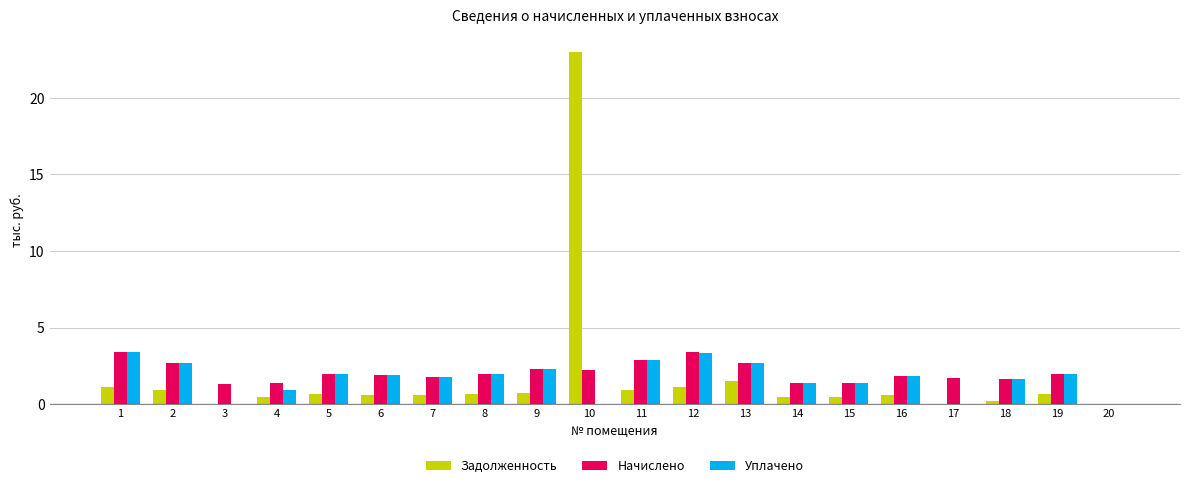

What are all the series names shown in the legend?

Задолженность, Начислено, Уплачено